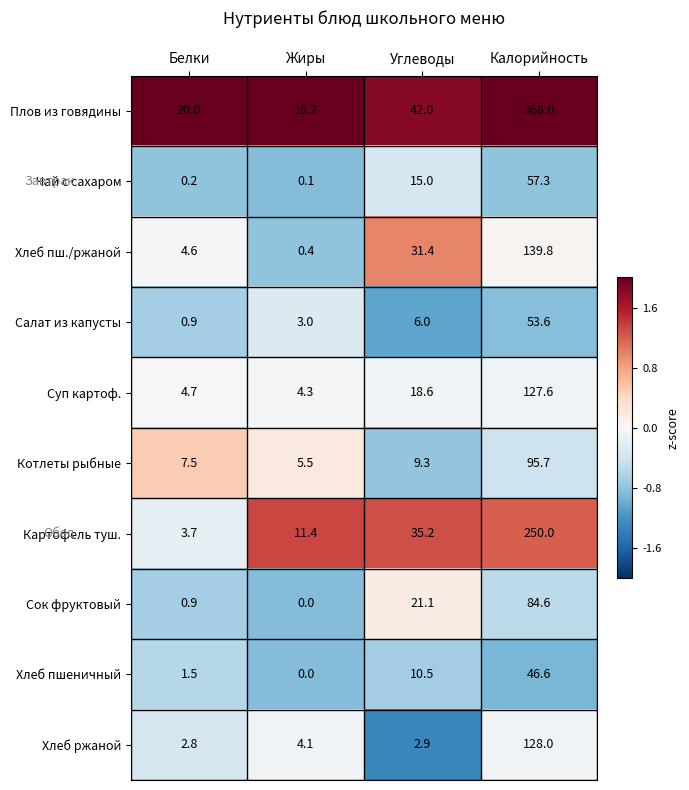

What is the maximum value shown in the chart?

368.0